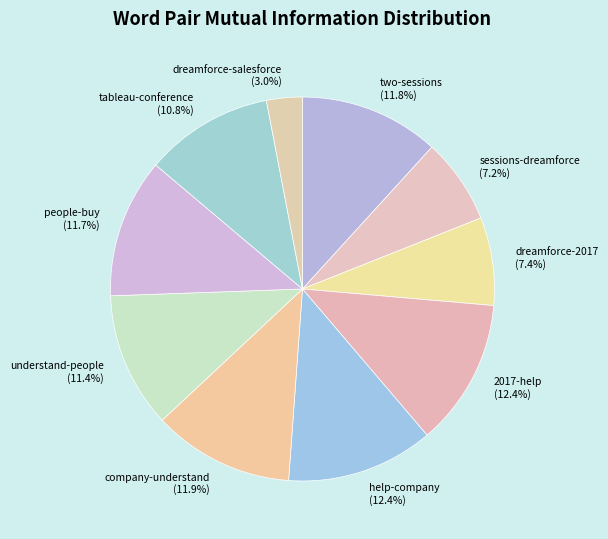

To the nearest percent, what percentage of the pie is 2017-help?

12%